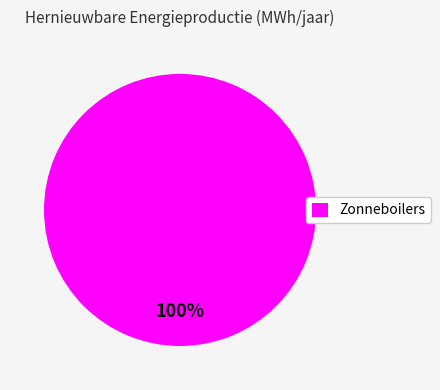

How many slices are in this pie chart?

1